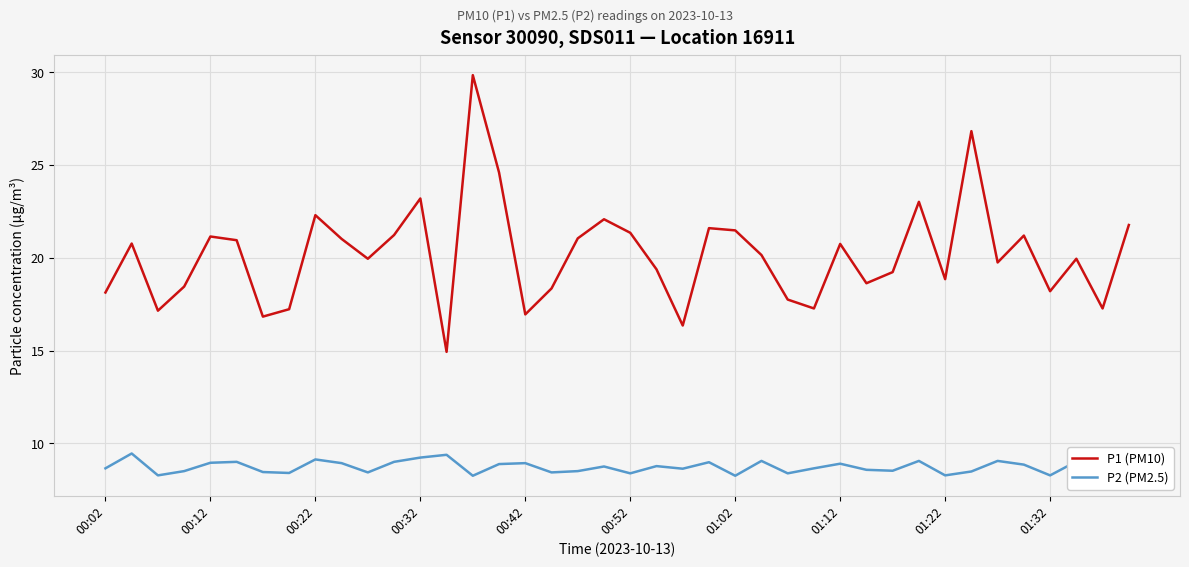

Rank the series at 25 from lowest to highest value.

P2 (PM2.5), P1 (PM10)